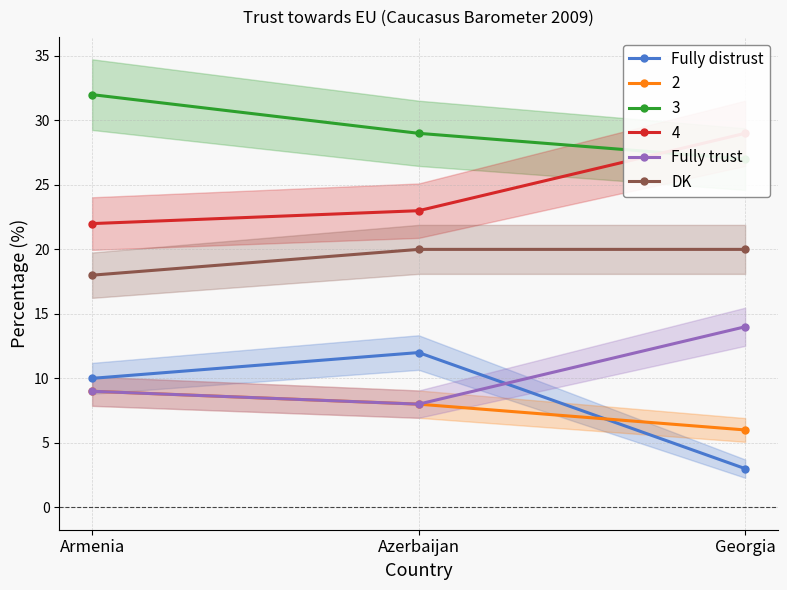

Does the chart have visible grid lines?

Yes